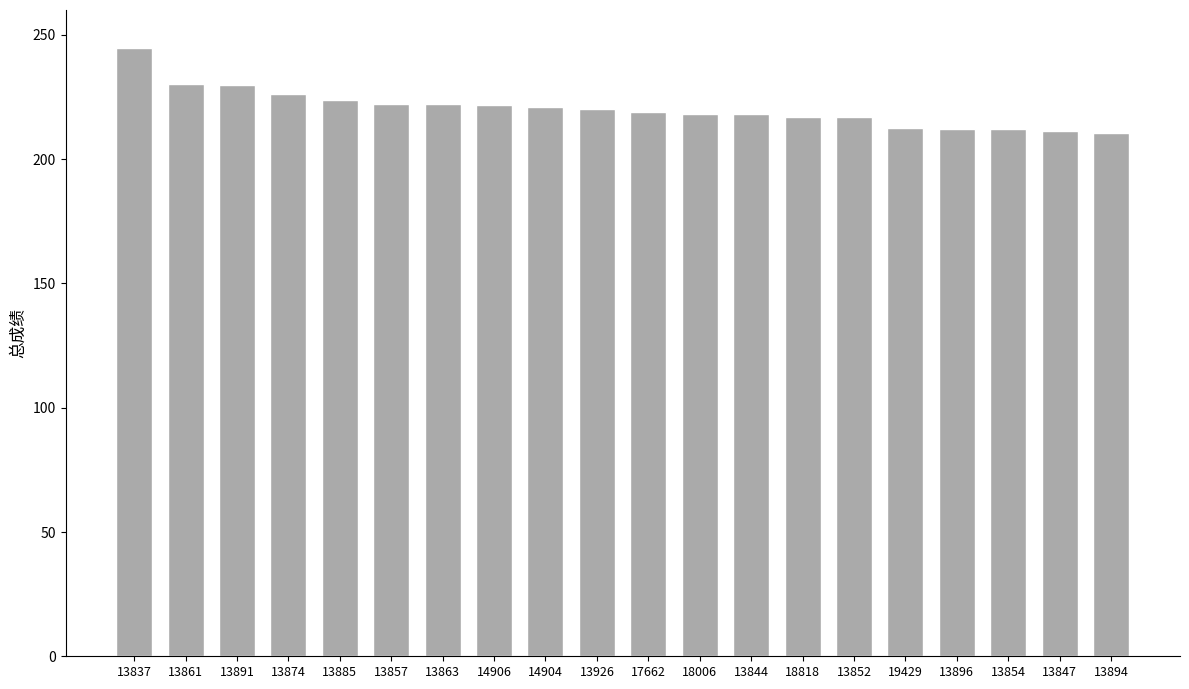

True or false: the data shows 303.4 at 13857.

False